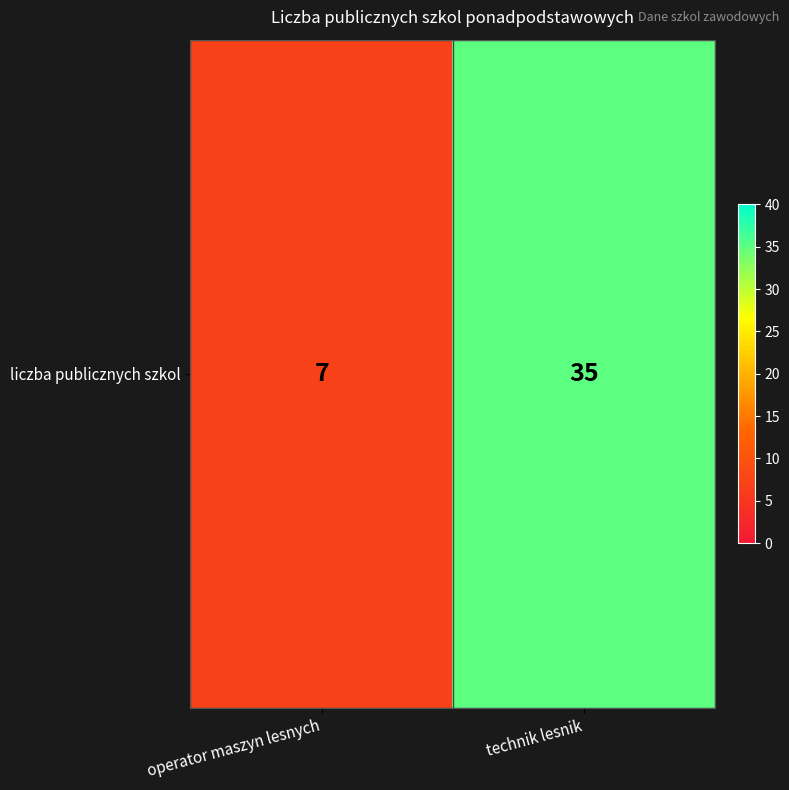

What is the minimum value shown in the chart?

7